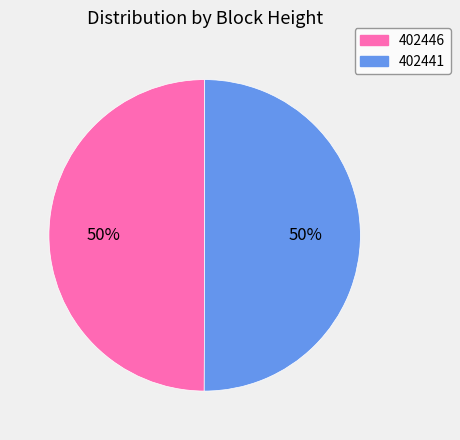

Is it true that 402441 is 61% of the pie?

False